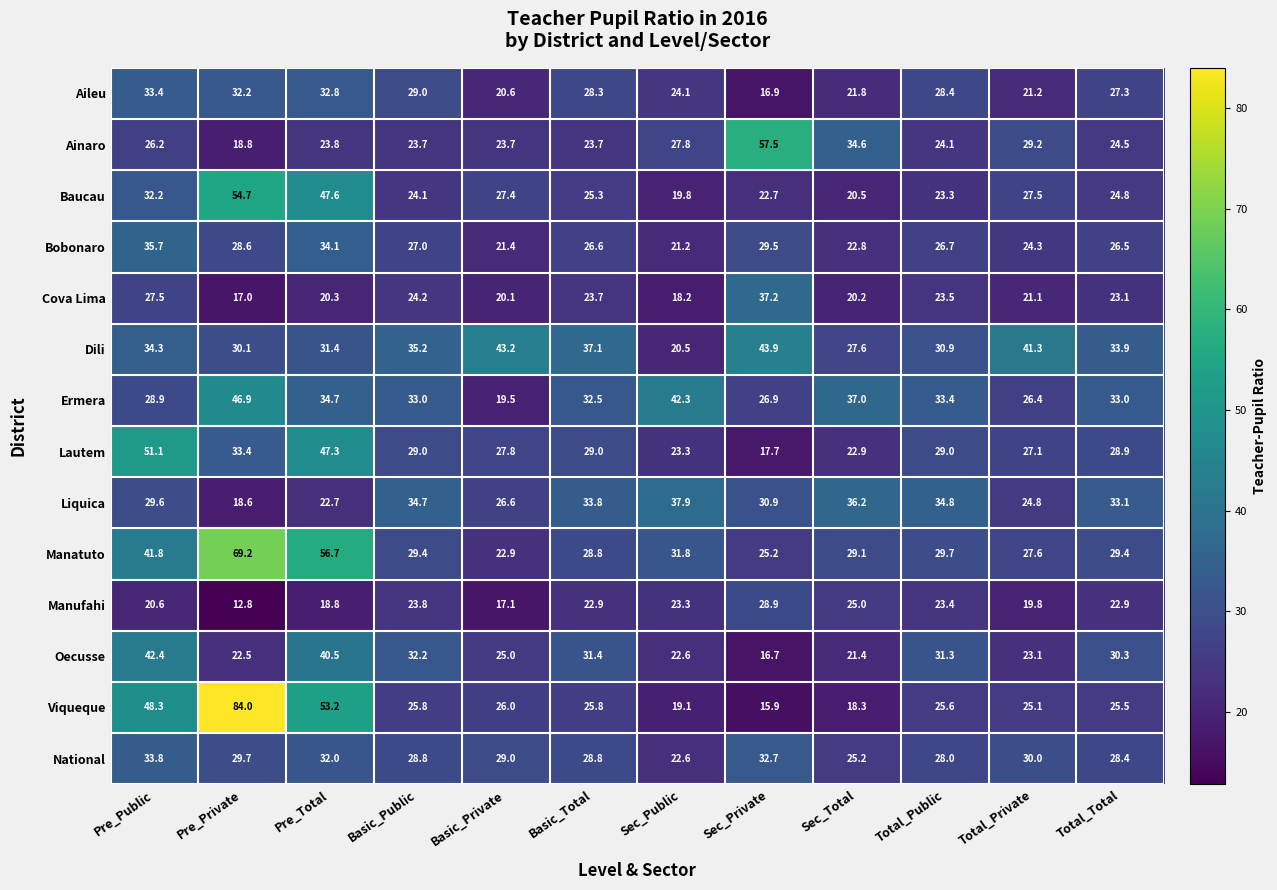

What is the difference between the second highest and second lowest values in the Liquica series?

13.5